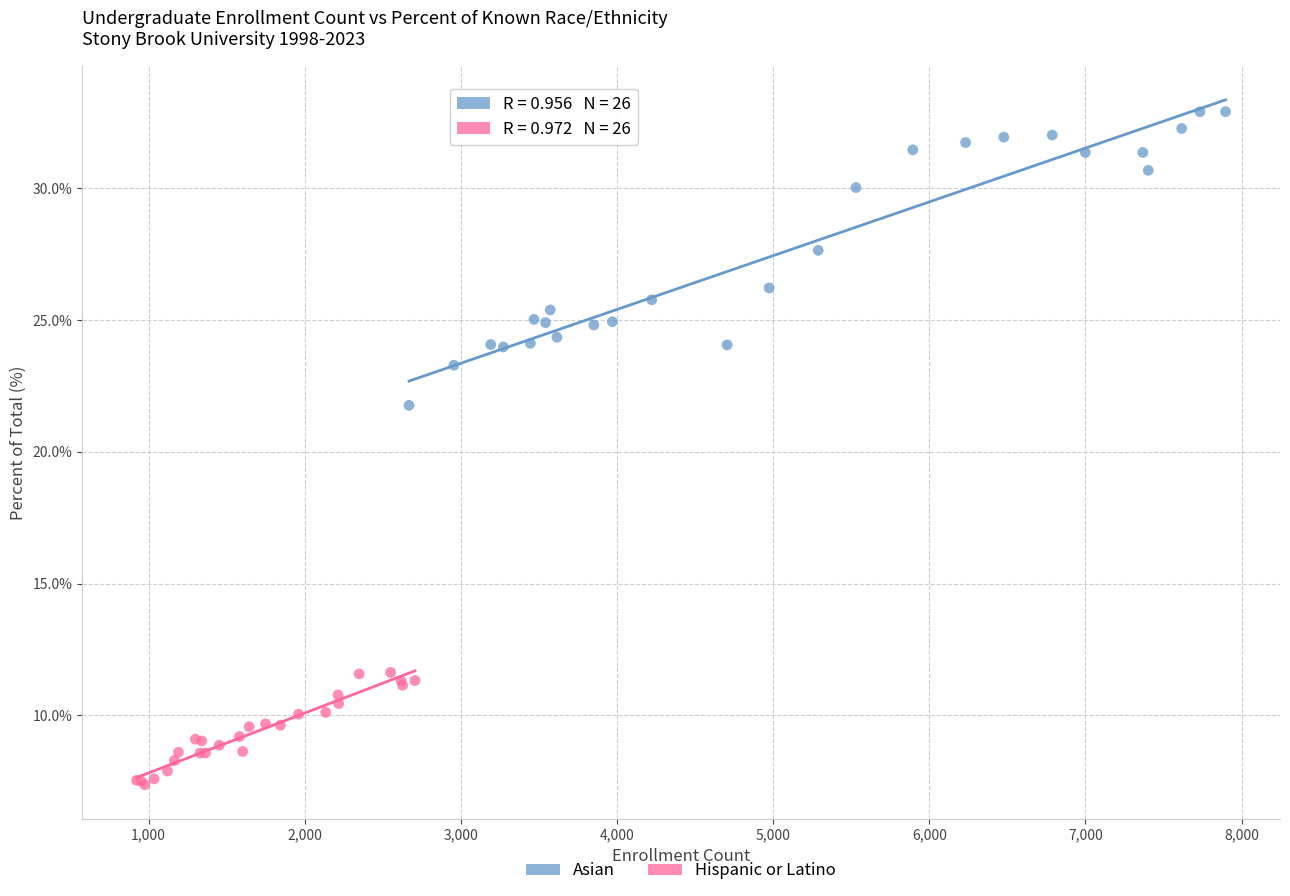

Which series reaches the minimum Y coordinate?

Hispanic or Latino